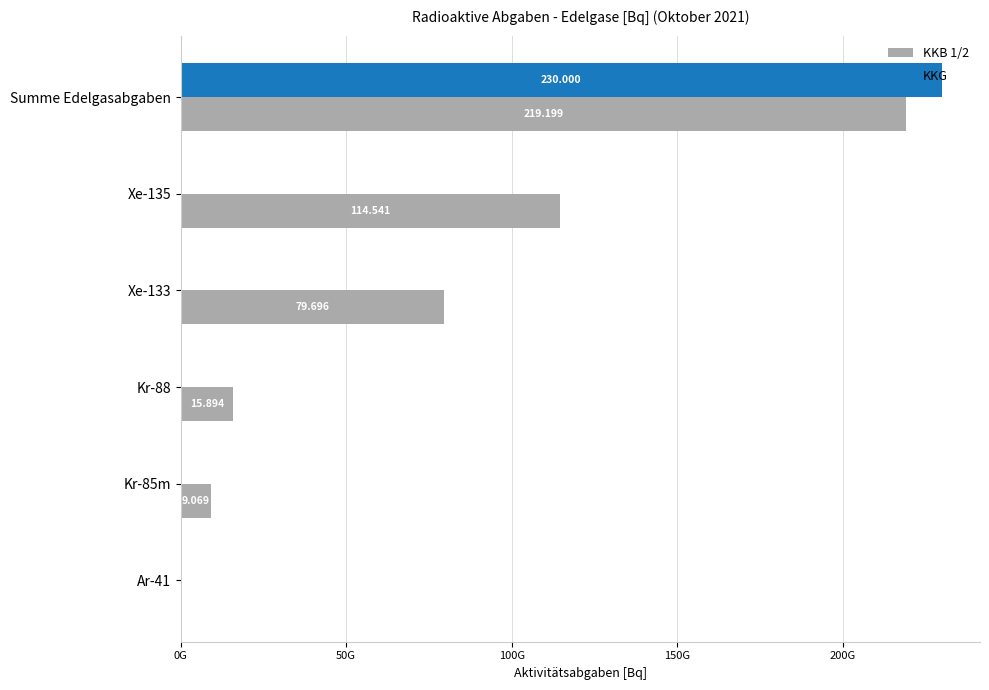

At how many categories does at least one series exceed 197504271127?

1